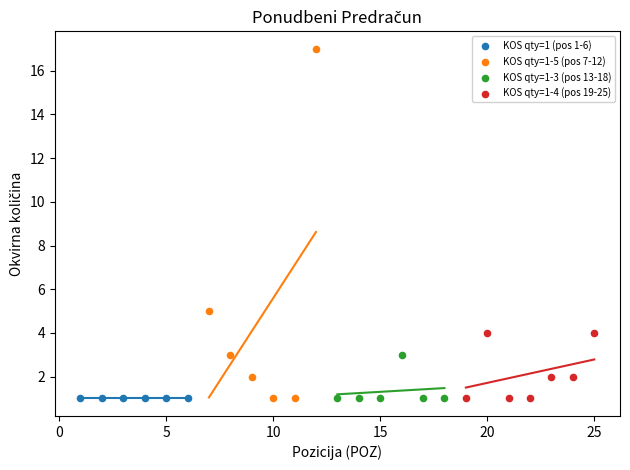

What are all the series names shown in the legend?

KOS qty=1 (pos 1-6), KOS qty=1-5 (pos 7-12), KOS qty=1-3 (pos 13-18), KOS qty=1-4 (pos 19-25)